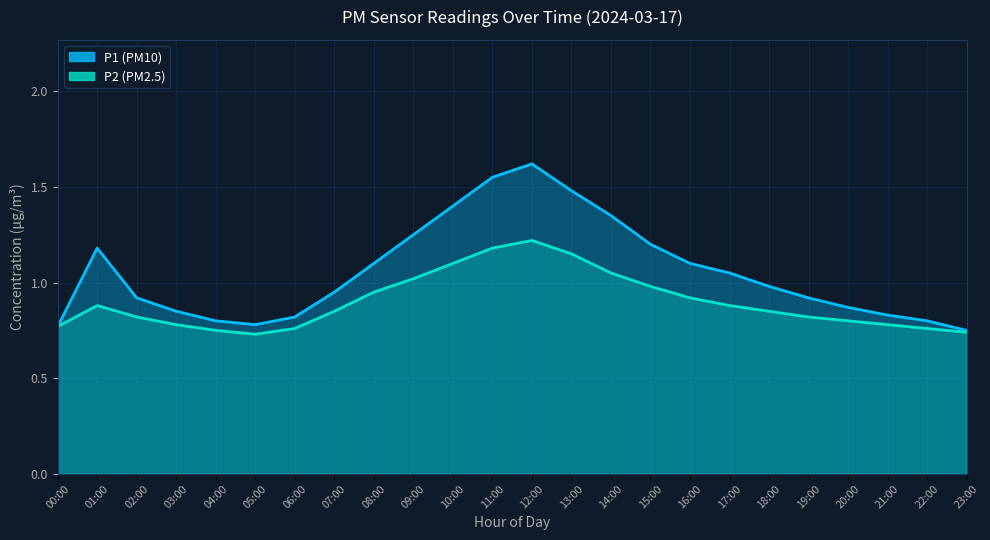

Between 22:00 and 14:00, which is larger?

14:00